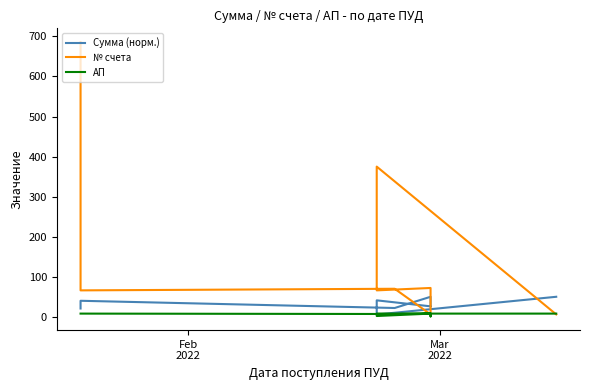

True or false: Сумма (норм.) has a value of 35.3 at 2.

False